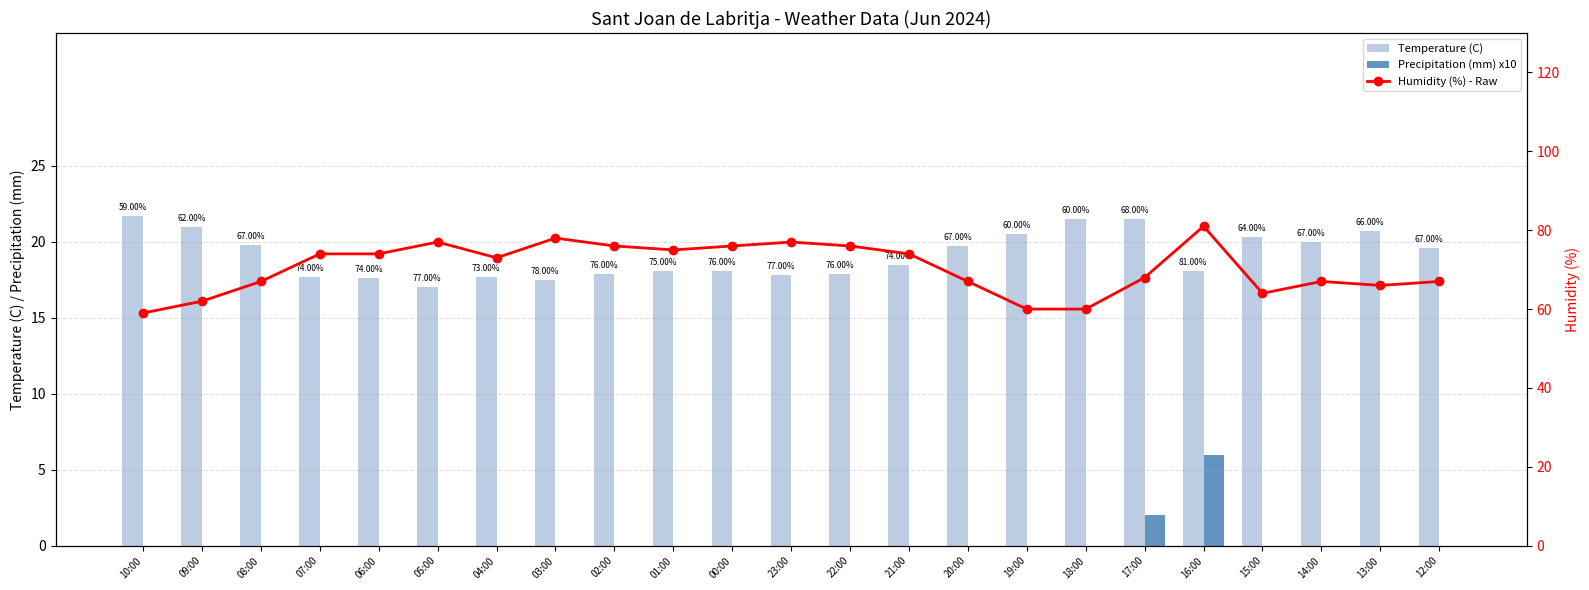

How many groups of bars are there?

23